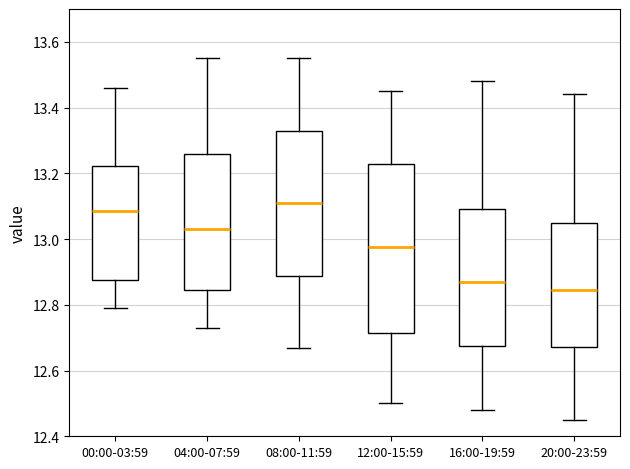

Where does the upper whisker of the box for 08:00-11:59 end on the y-axis? The values are not printed on the chart, so give them approximately, as read against the axis.

13.56